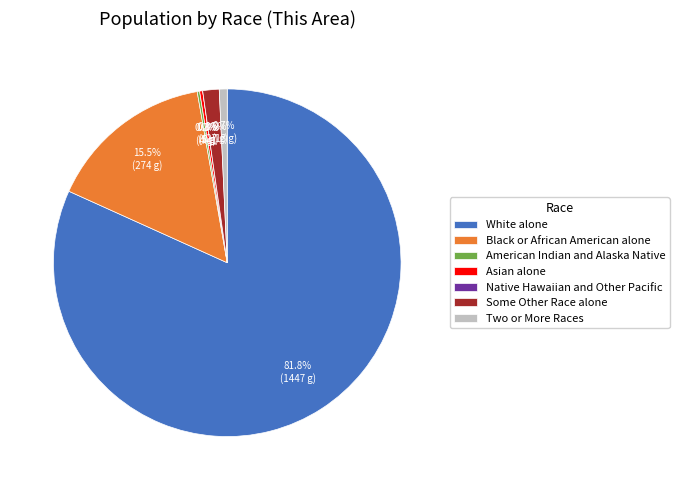

What is the change in value from White alone to Asian alone?

-1442